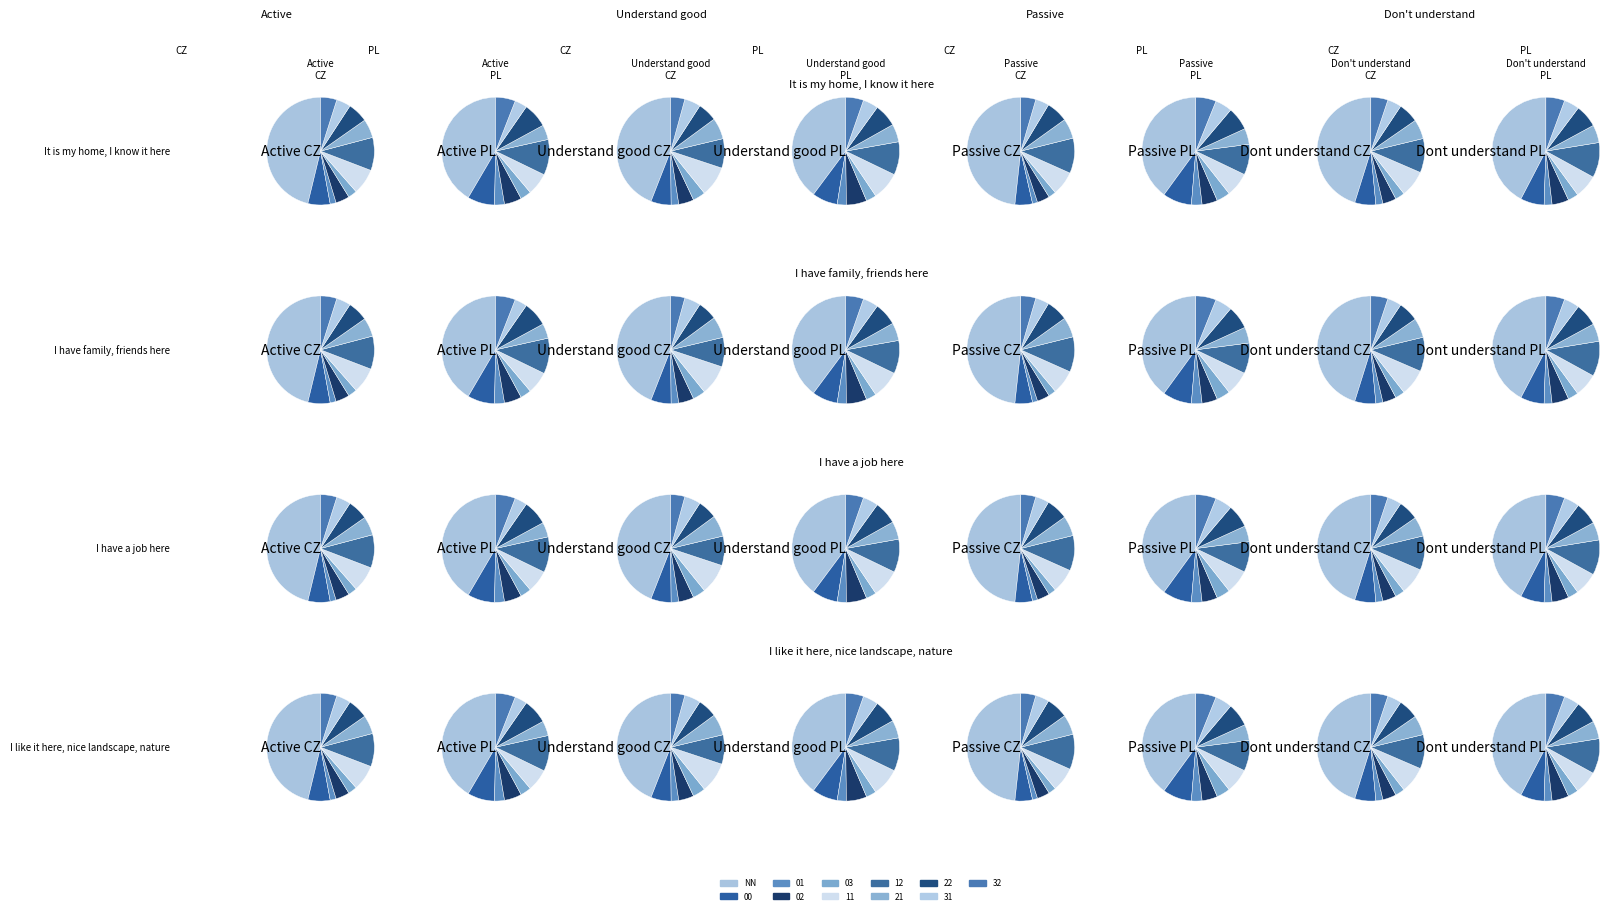

The 31 slice represents 4% of the pie. True or false?

True